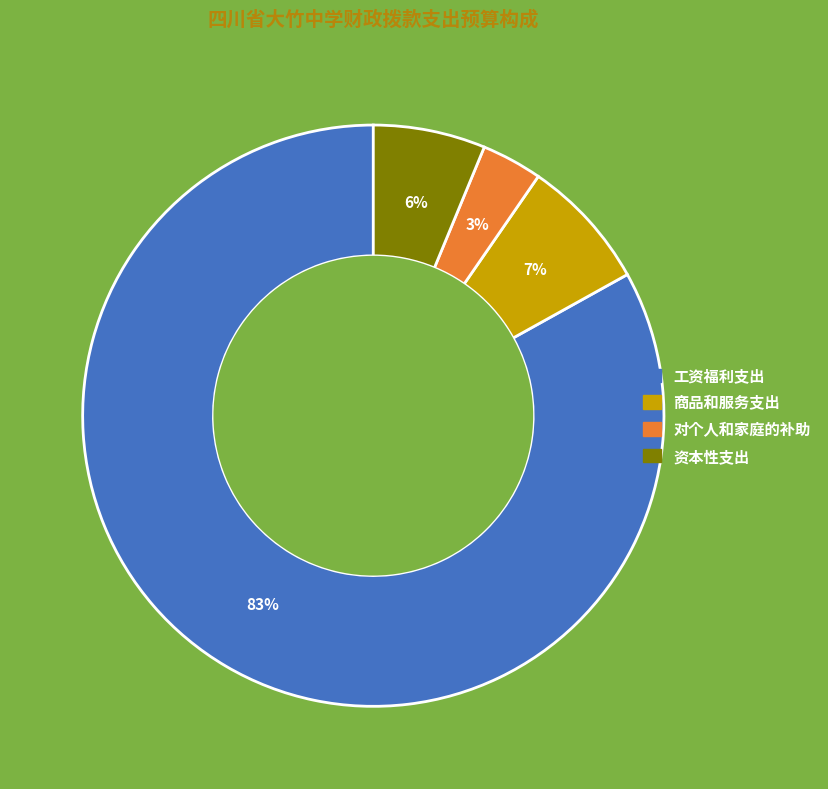

What is the largest slice in the pie chart?

工资福利支出